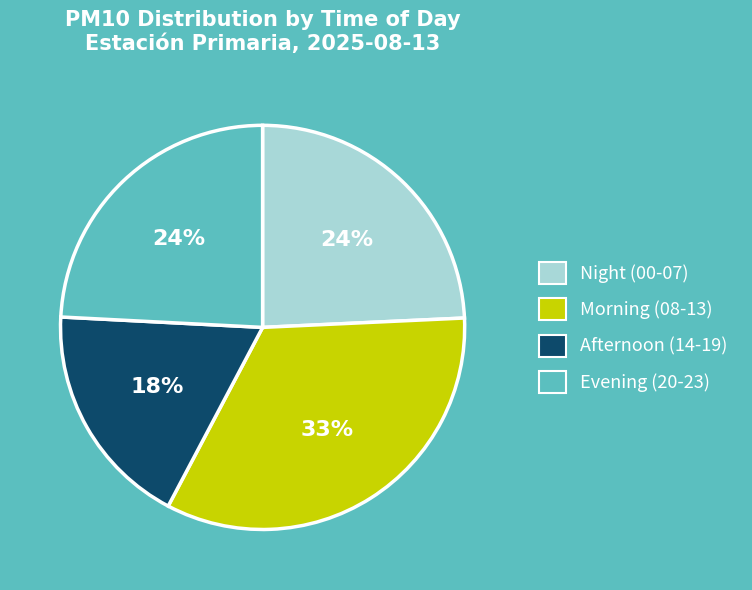

To the nearest percent, what is the average slice percentage?

25%